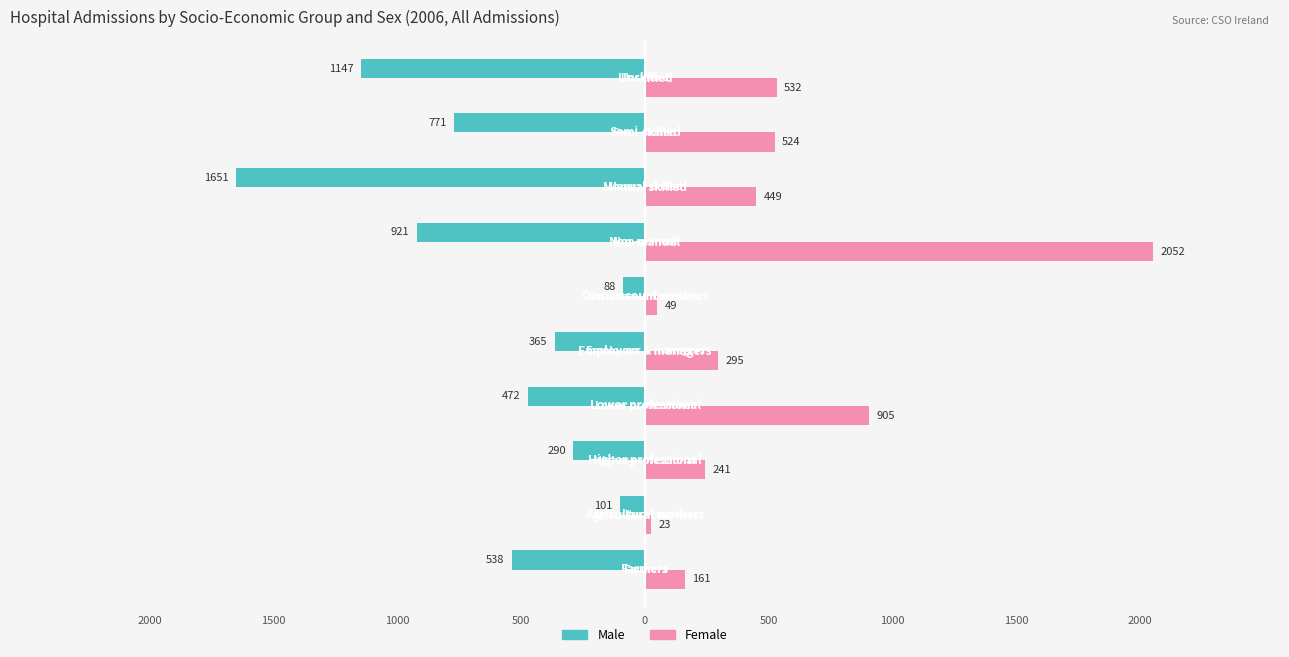

Reading left to right, list all the values displayed in this chart.

Male: -538	-101	-290	-472	-365	-88	-921	-1651	-771	-1147
Female: 161	23	241	905	295	49	2052	449	524	532